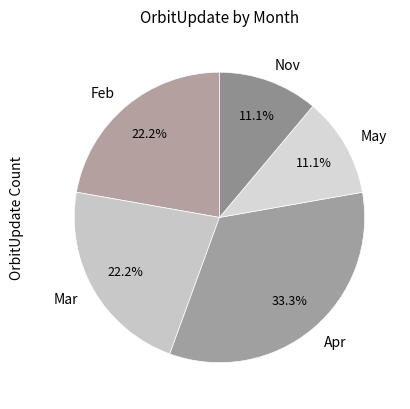

What percentage is NOT represented by Apr?

66.7%